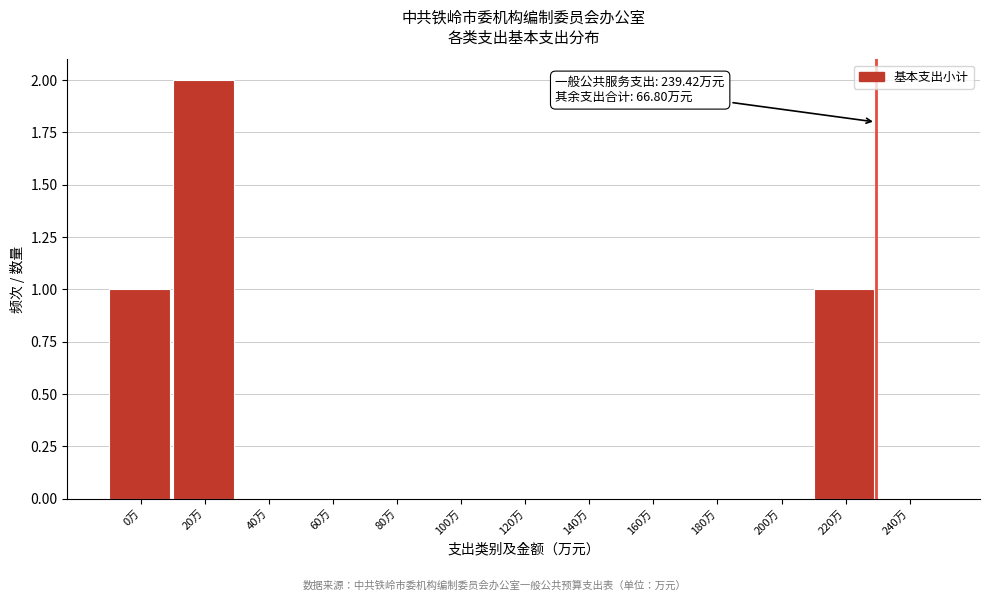

Reading right to left, what are all the values shown in this chart?

240万=0	220万=1	200万=0	180万=0	160万=0	140万=0	120万=0	100万=0	80万=0	60万=0	40万=0	20万=2	0万=1